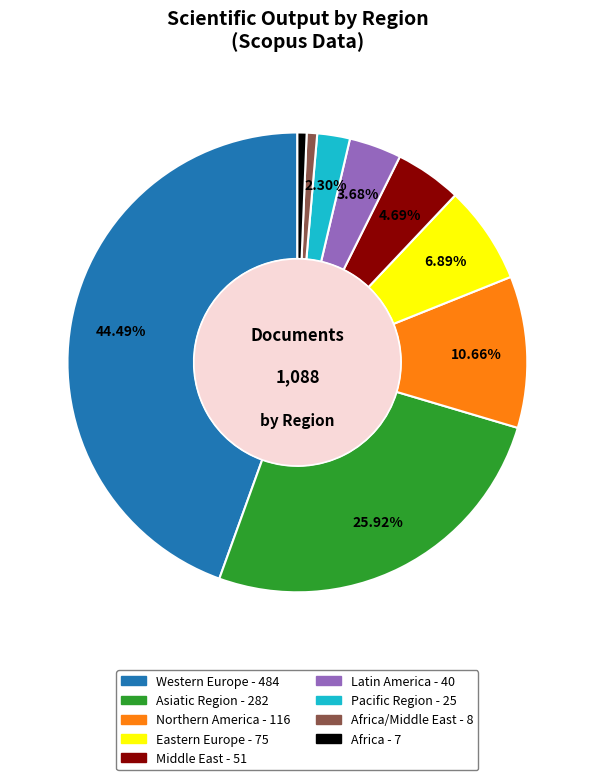

Is there a majority slice in this chart?

No